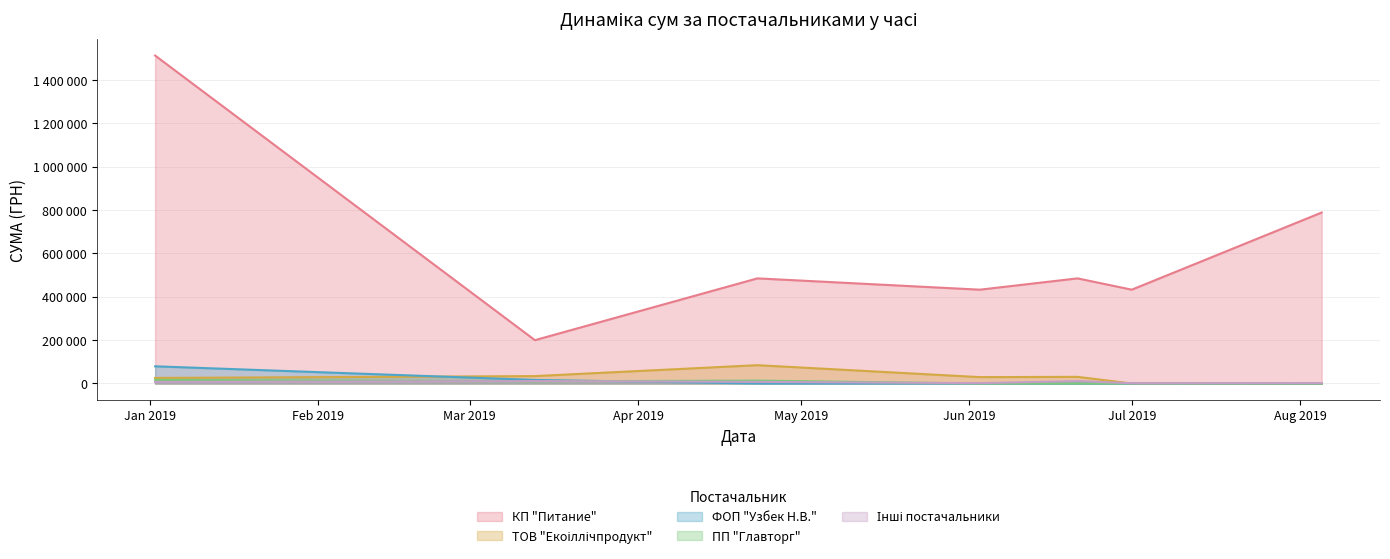

Between Apr 2019 and May 2019, which is larger?

May 2019